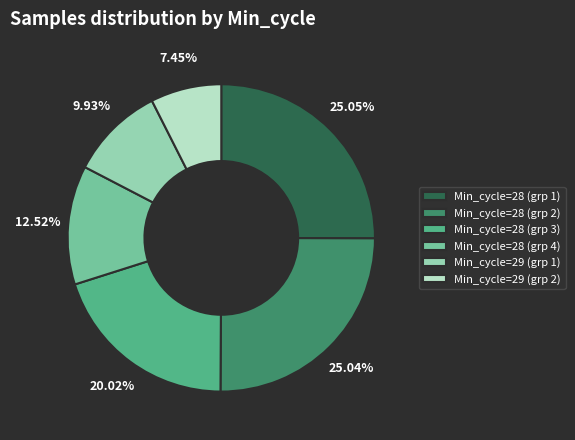

Do Min_cycle=28 (grp 4) and Min_cycle=29 (grp 1) together represent more than half of the pie?

No